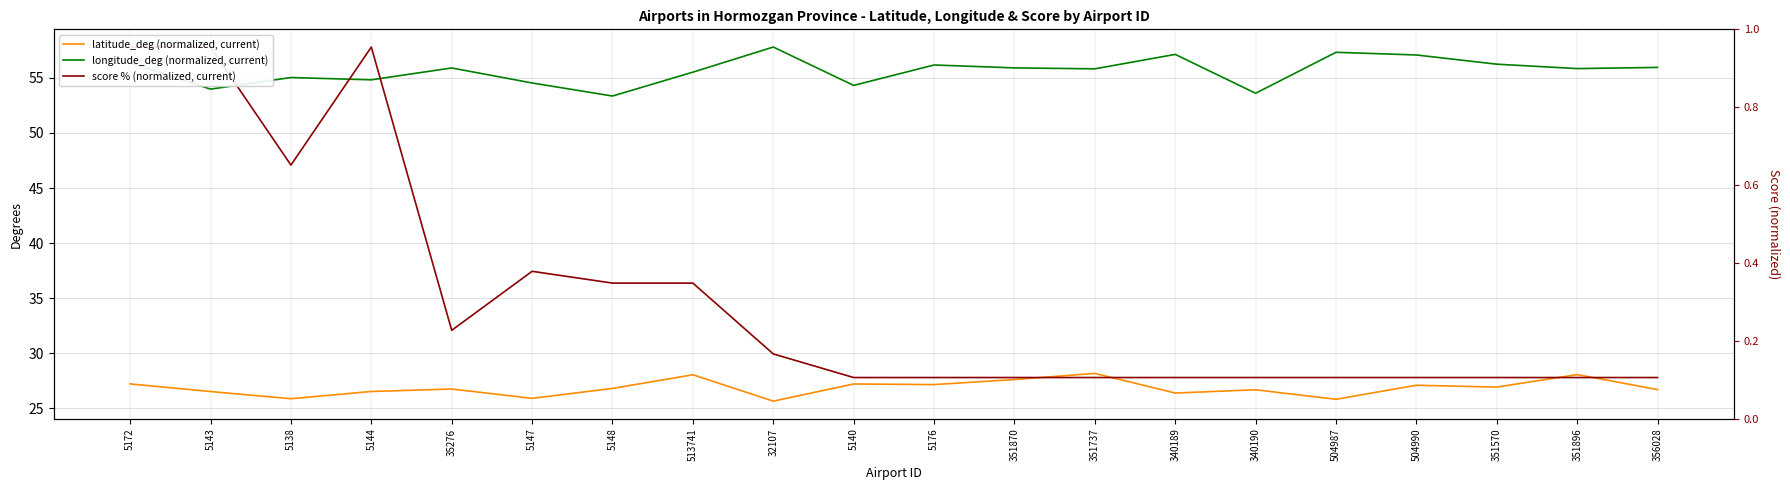

Which series ends up on top after the final intersection of latitude_deg (normalized, current) and score % (normalized, current)?

score % (normalized, current)